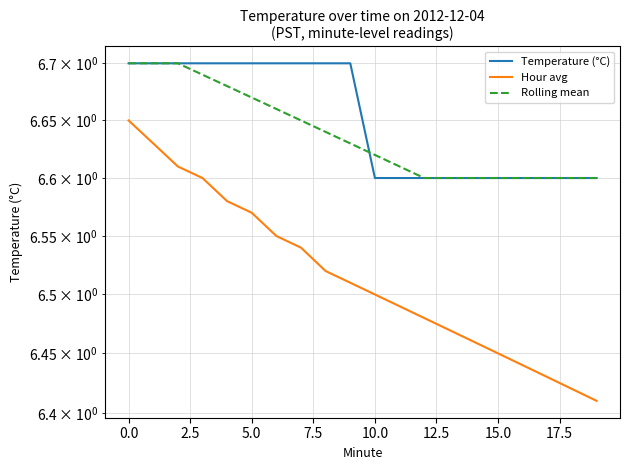

What is the value of the Hour avg point at the 6th from the left?

6.6